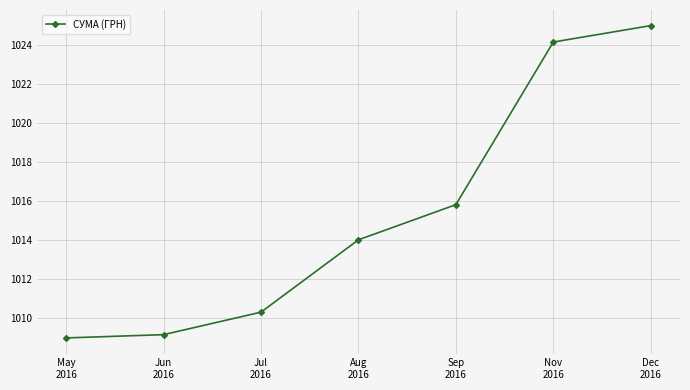

What is the average value?

1015.4